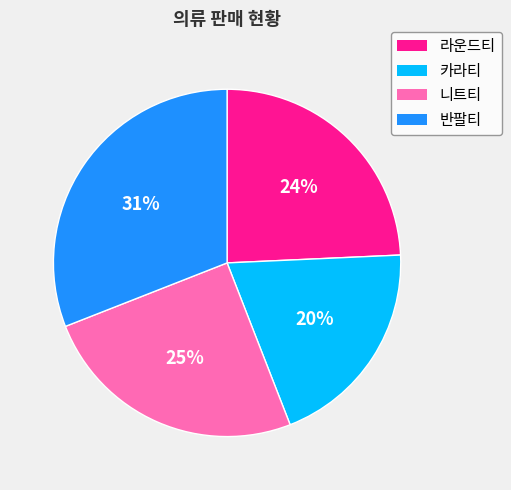

What percentage is the 카라티 slice, to the nearest percent?

20%